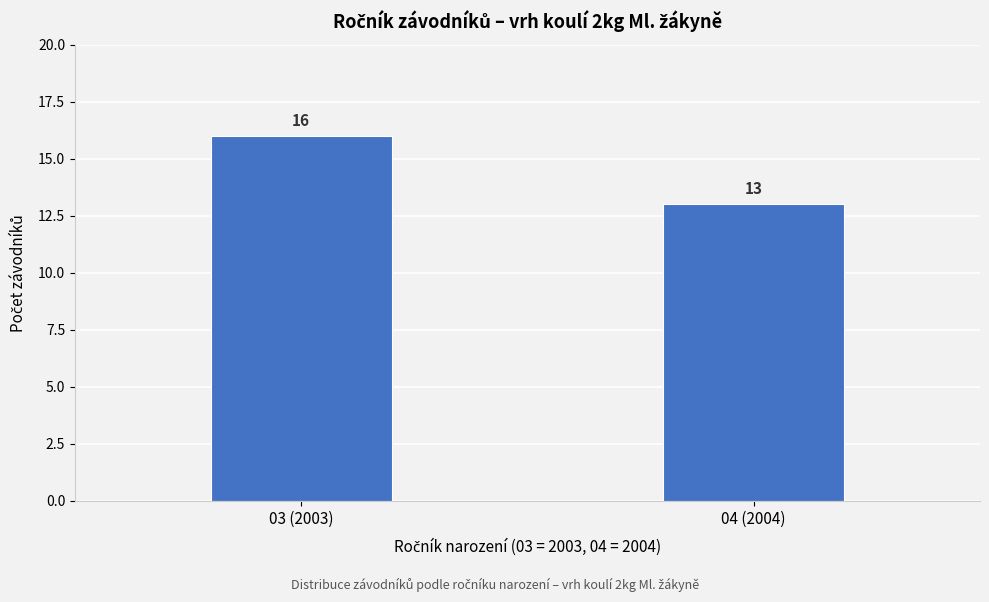

Reading left to right, transcribe all the data shown in this chart.

03 (2003)=16	04 (2004)=13